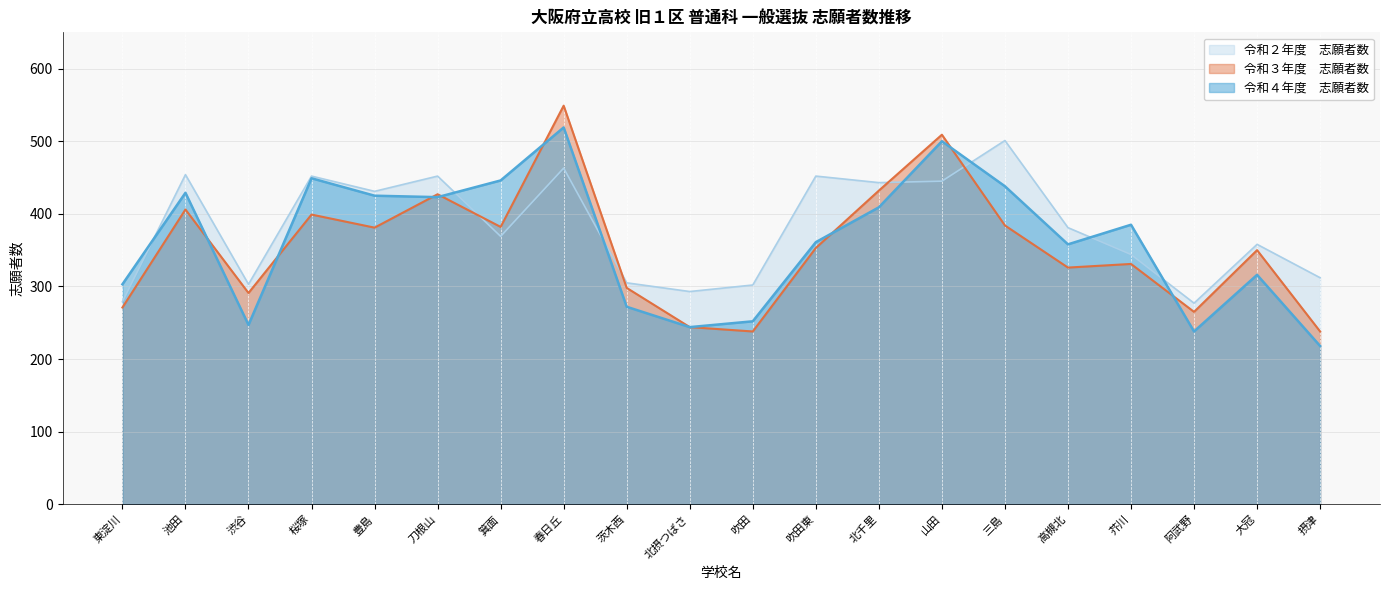

Where is 令和３年度　志願者数 nearest to the value 393?

桜塚